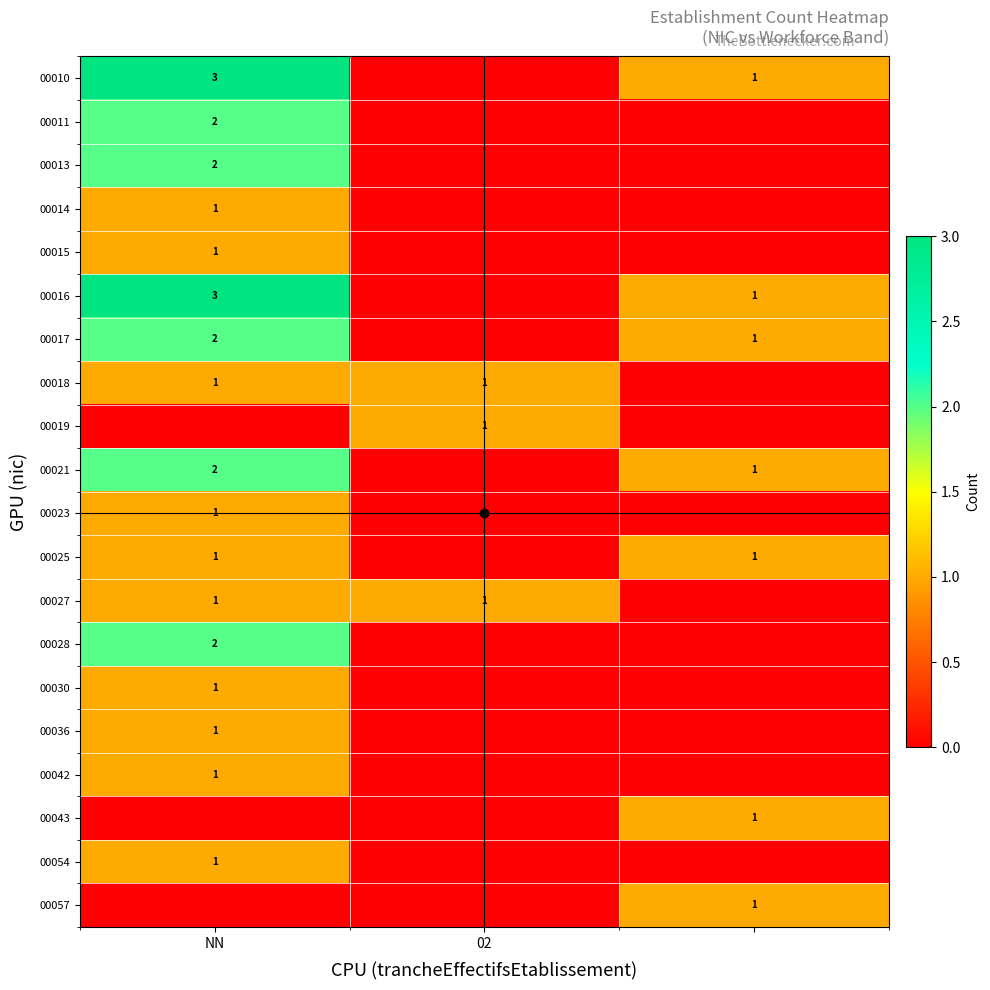

The 00019 series shows 0 at 02. True or false?

False